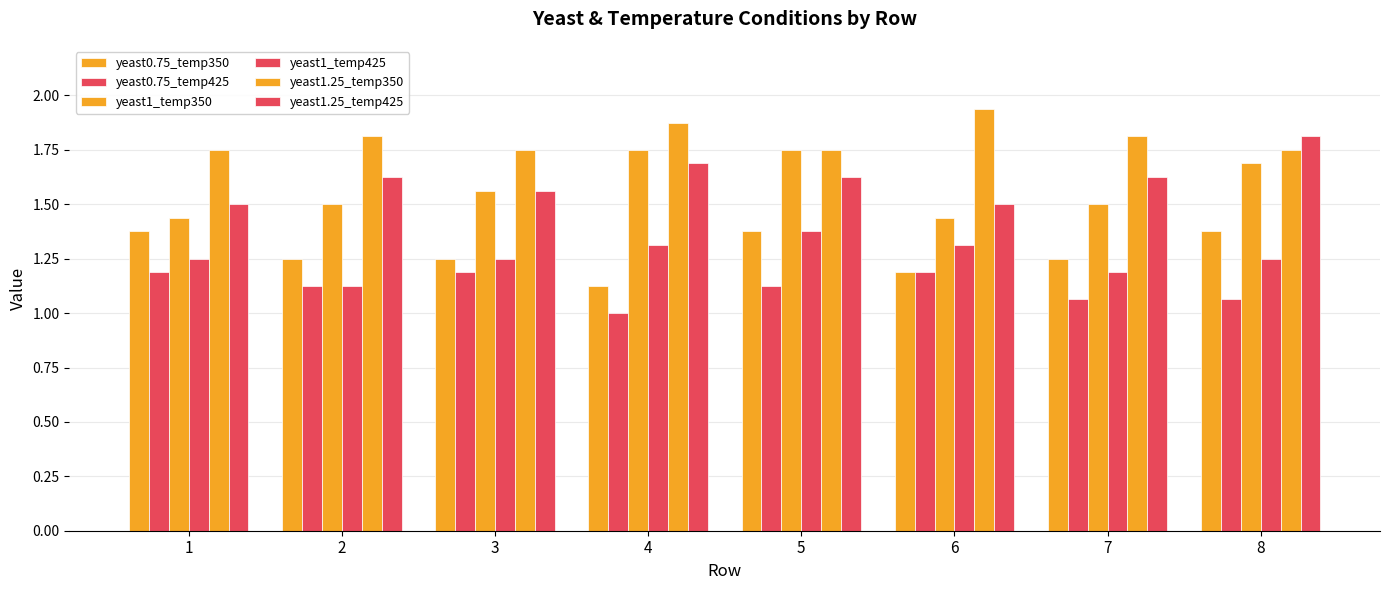

What is the sum of all yeast1_temp425 values?

10.1